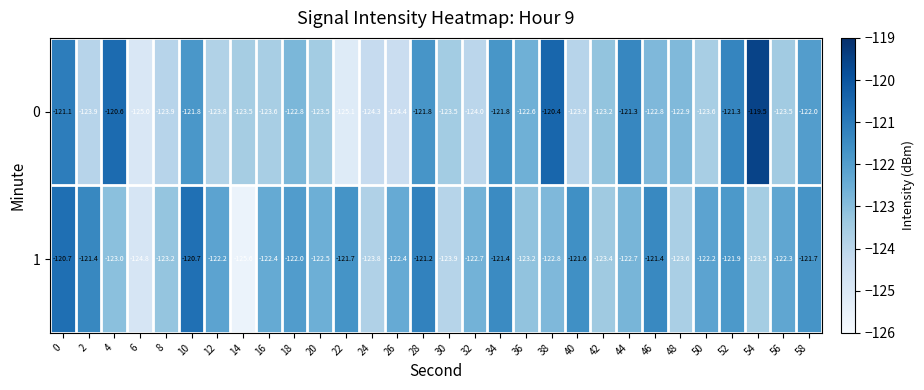

What is the difference between the maximum and minimum values in the 0 series?

5.6